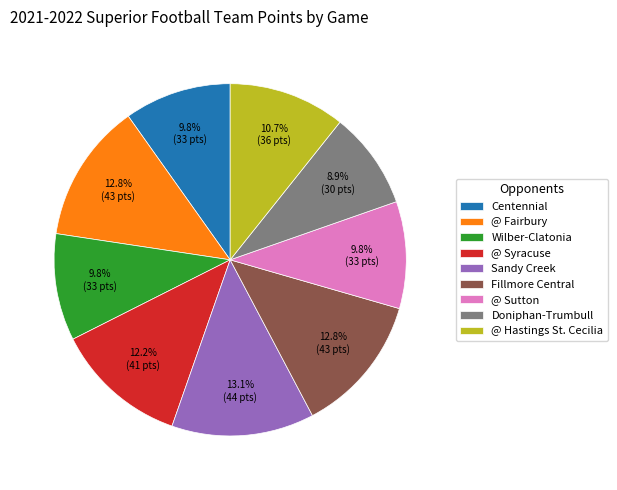

Between Fillmore Central and @ Sutton, which is larger?

Fillmore Central